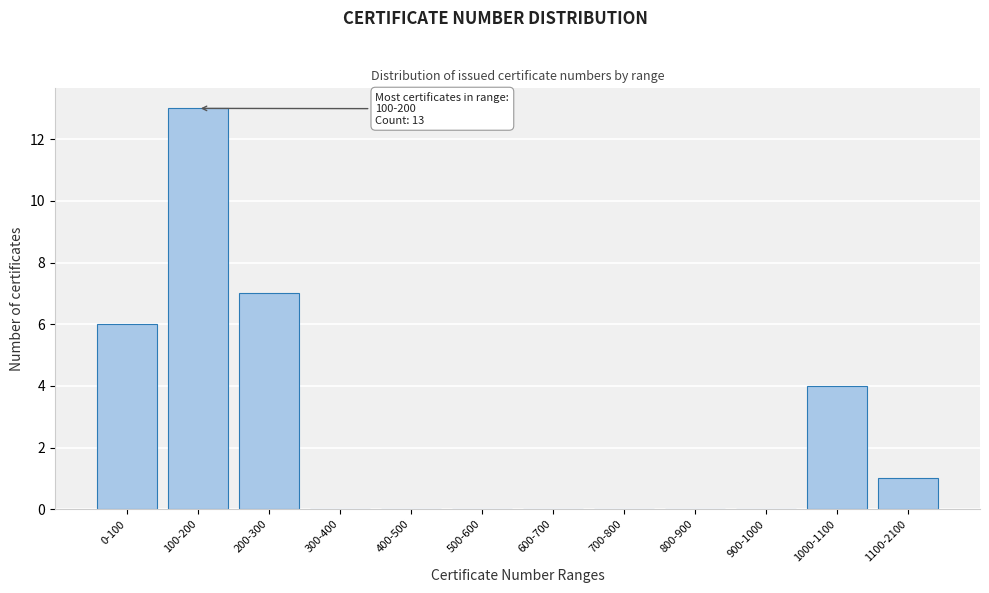

Reading left to right, list all the values displayed in this chart.

0-100=6	100-200=13	200-300=7	300-400=0	400-500=0	500-600=0	600-700=0	700-800=0	800-900=0	900-1000=0	1000-1100=4	1100-2100=1